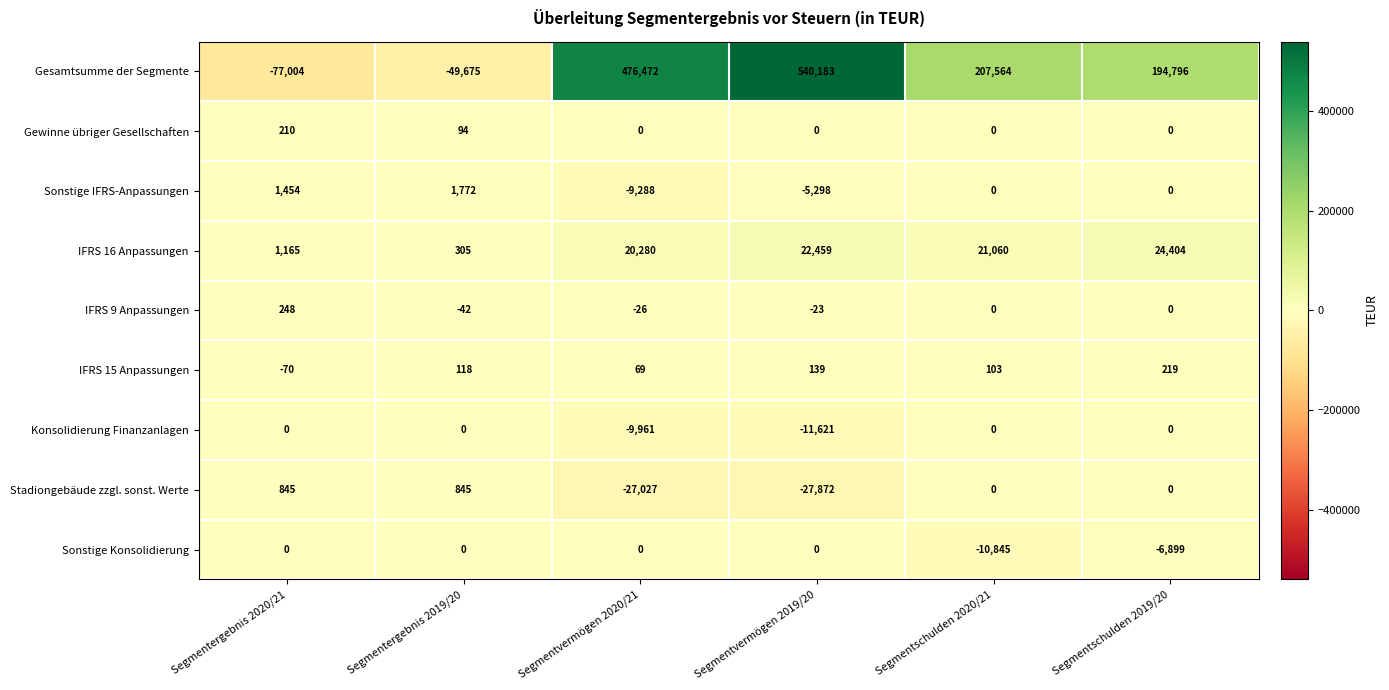

True or false: Sonstige Konsolidierung has a value of 0 at Segmentvermögen 2020/21.

True